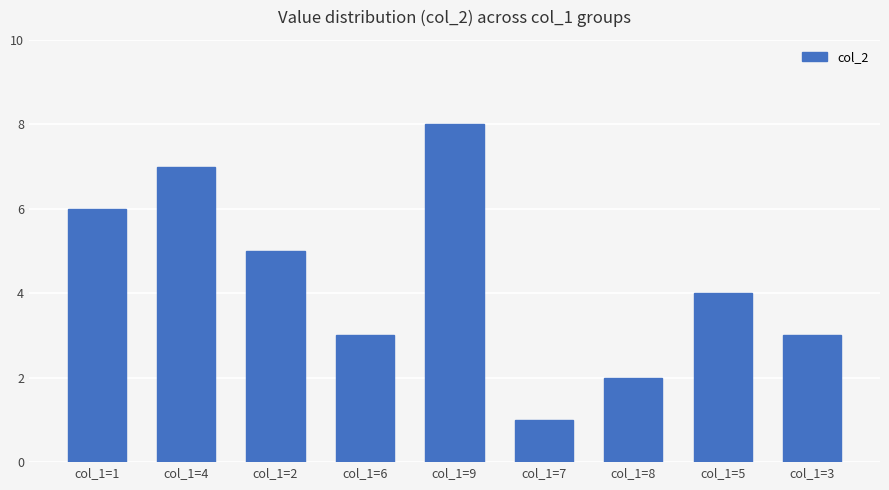

Which has a higher value, col_1=5 or col_1=7?

col_1=5